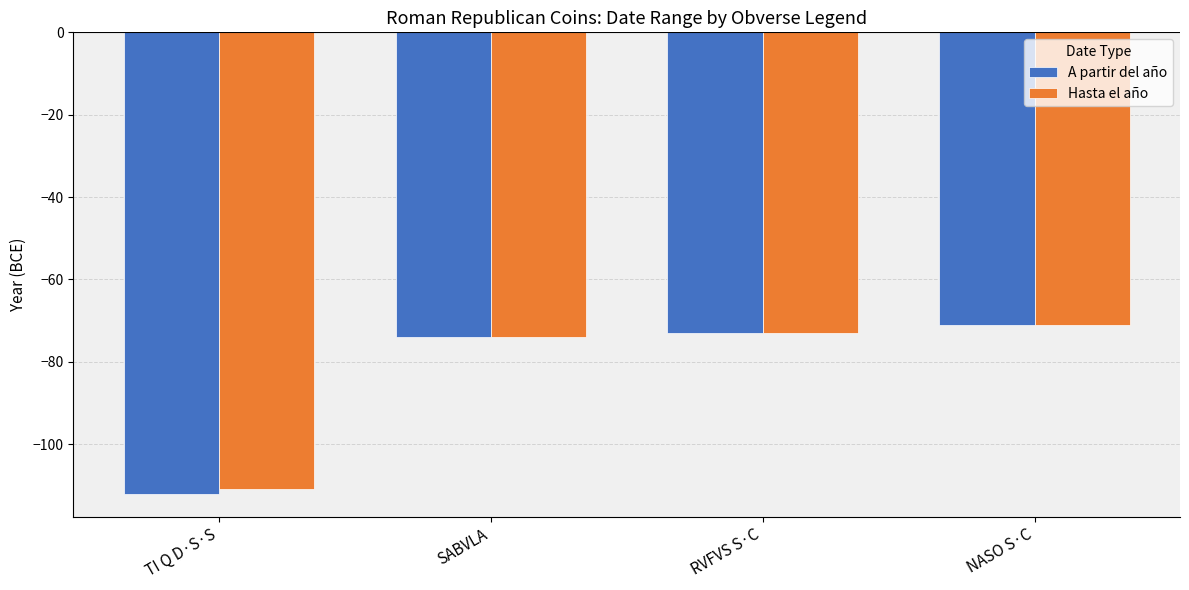

What value does the A partir del año series have at SABVLA?

-74